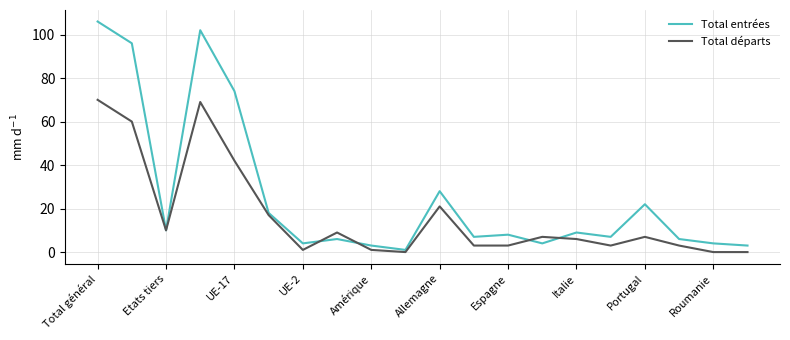

What is the maximum value for Total départs?

70